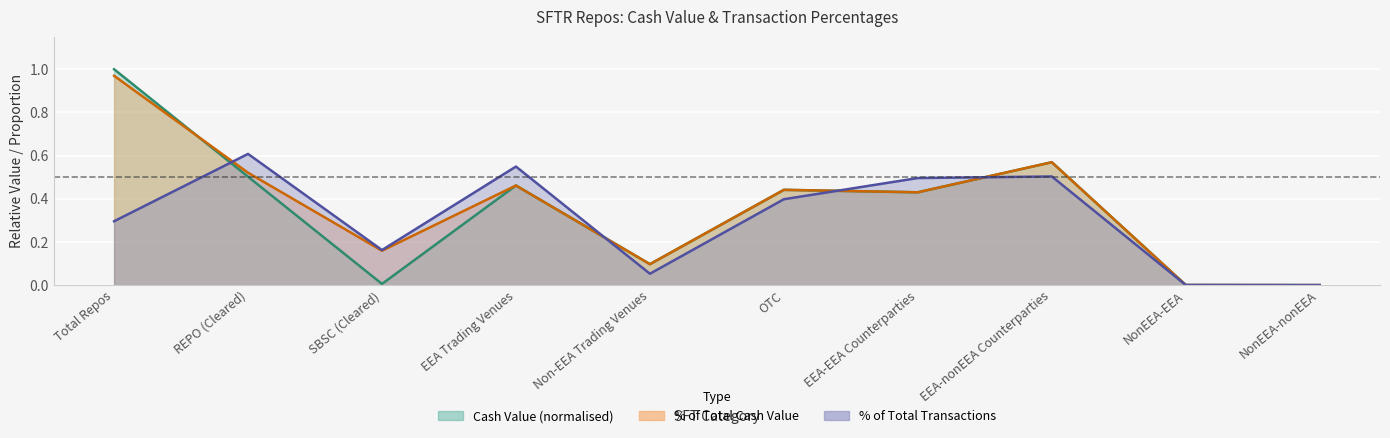

True or false: pct_cash and pct_txn intersect in this chart.

True